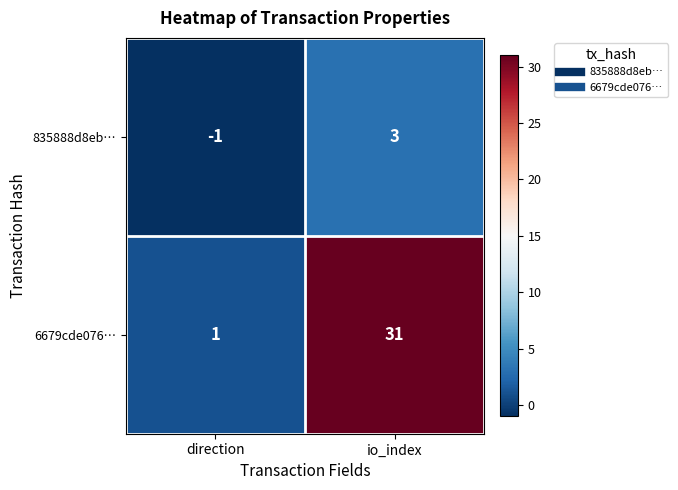

Which series has the largest total across all categories?

6679cde076…